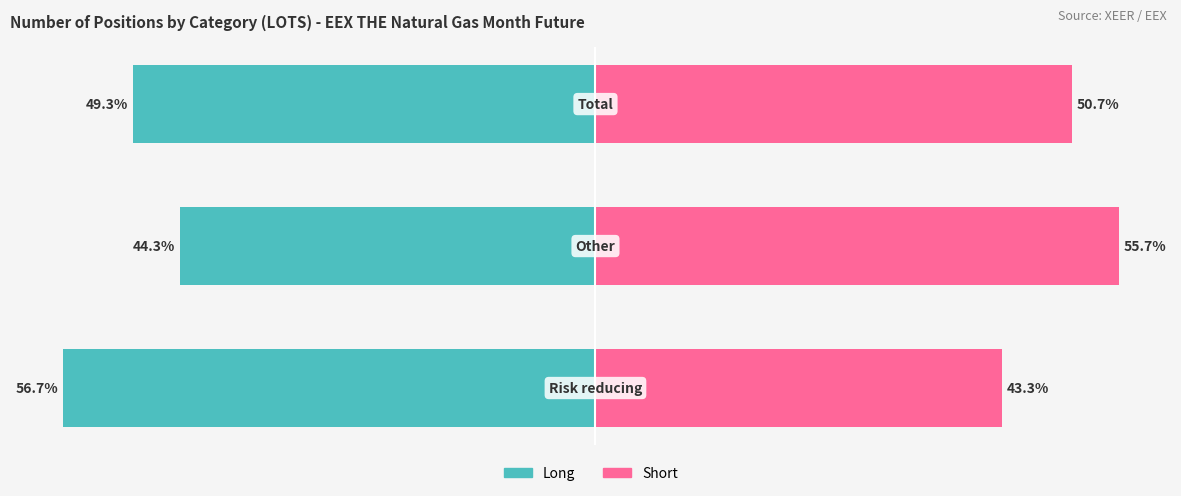

At how many categories does at least one series exceed -29?

3